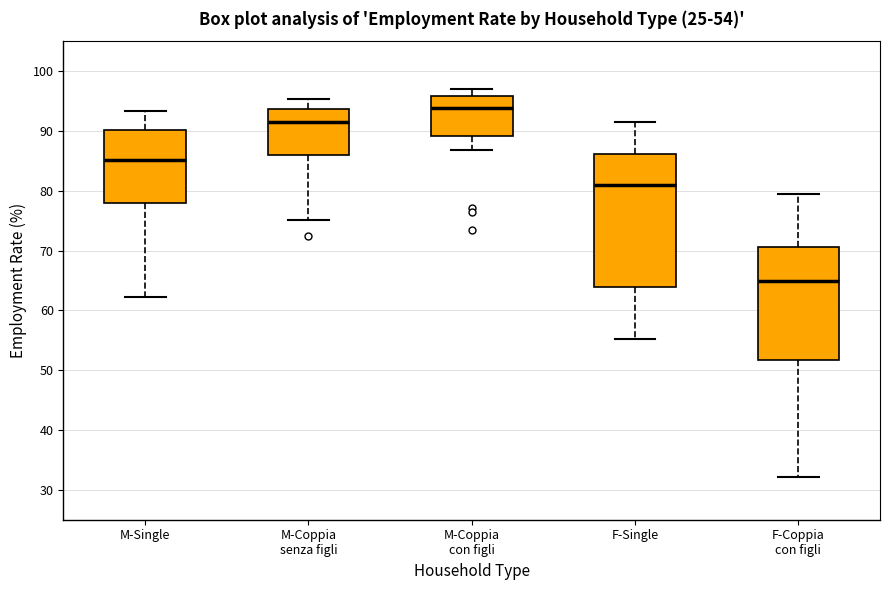

Comparing the boxes themselves (not the whiskers), which one is the tallest?

F-Single